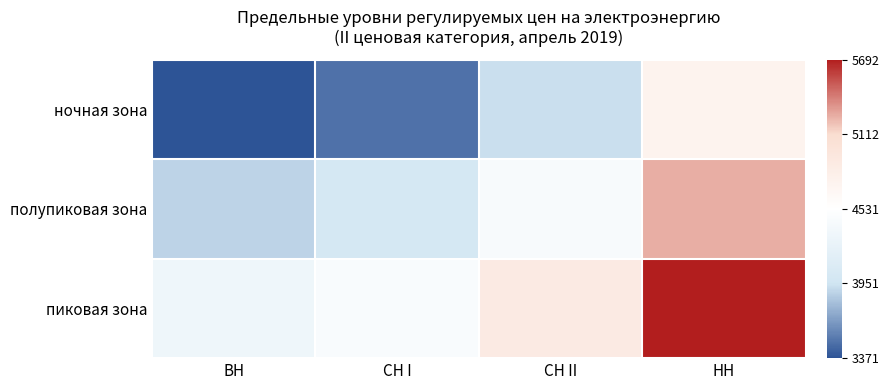

Which label corresponds to the smallest value in the chart?

ВН